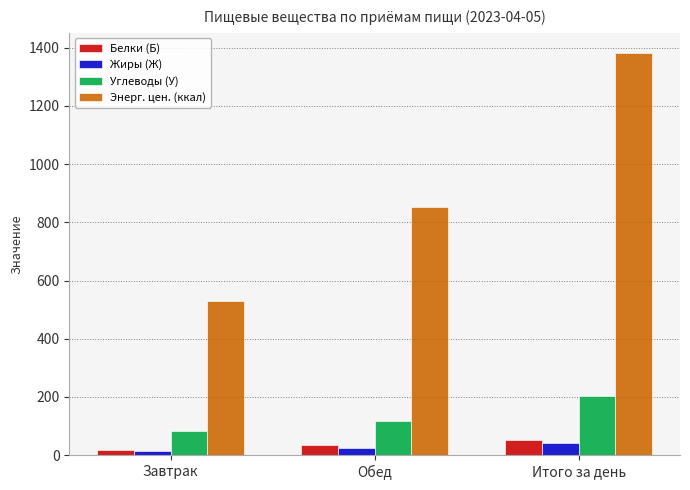

What is the spread (max minus min) of values at Обед?

825.7